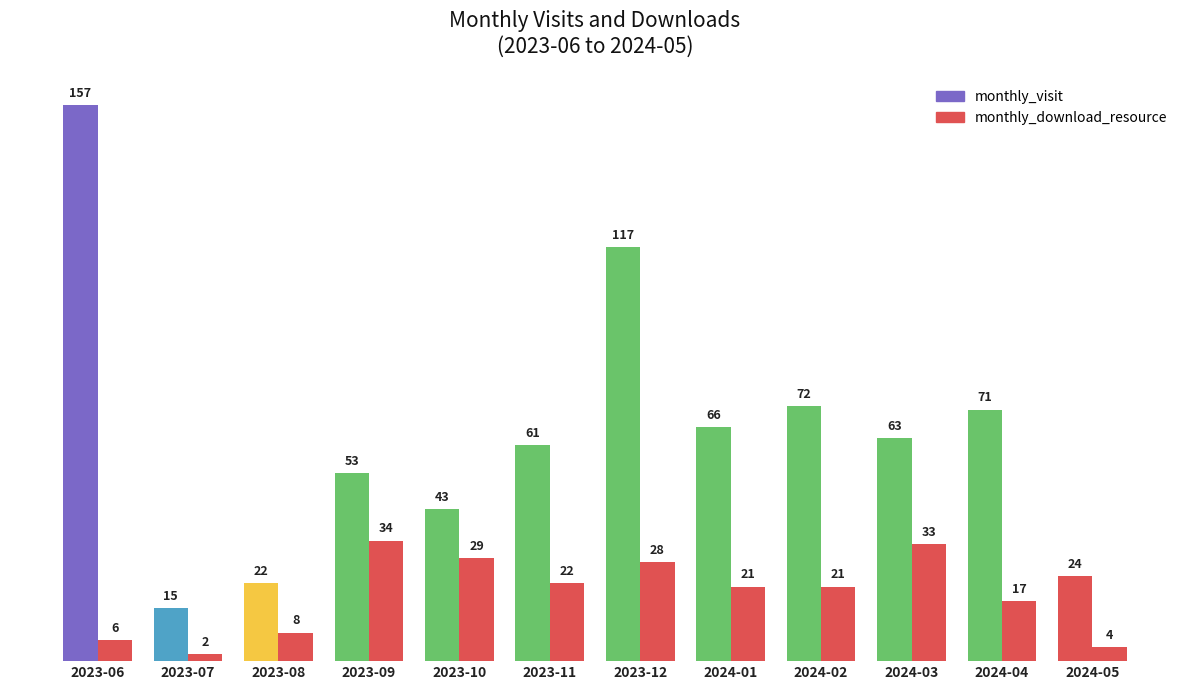

Rank the series by their average value, from lowest to highest.

monthly_download_resource, monthly_visit